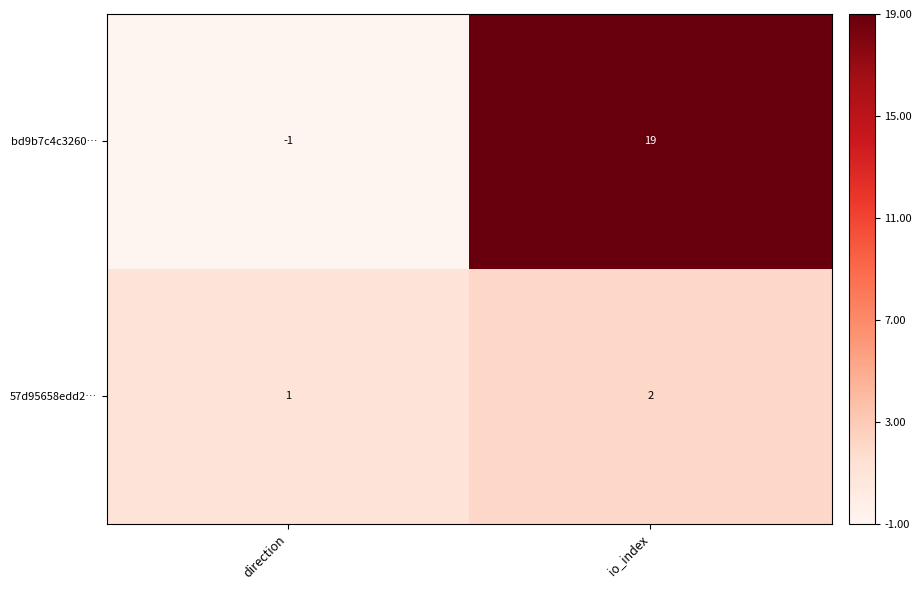

The value of bd9b7c4c3260… at direction is -1. True or false?

True